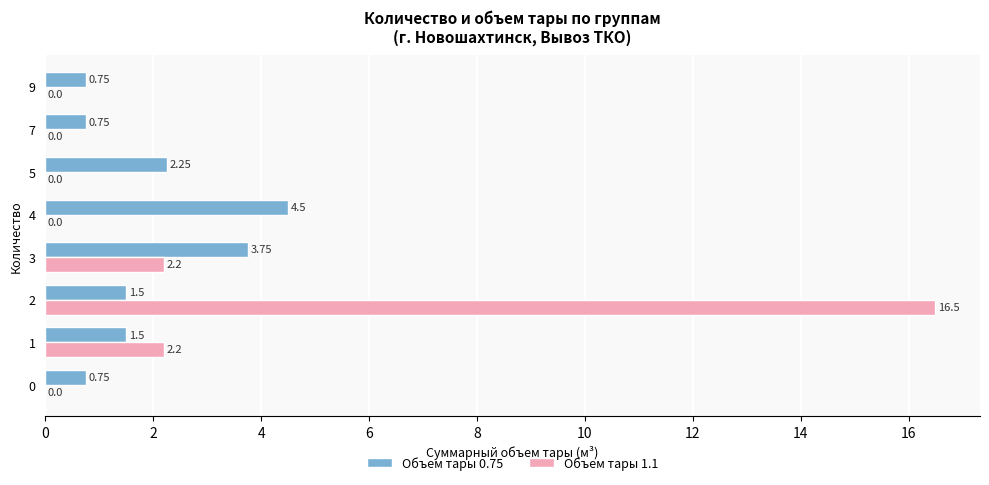

What is the sum of the Объем тары 1.1 values at 1 and 9?

2.2